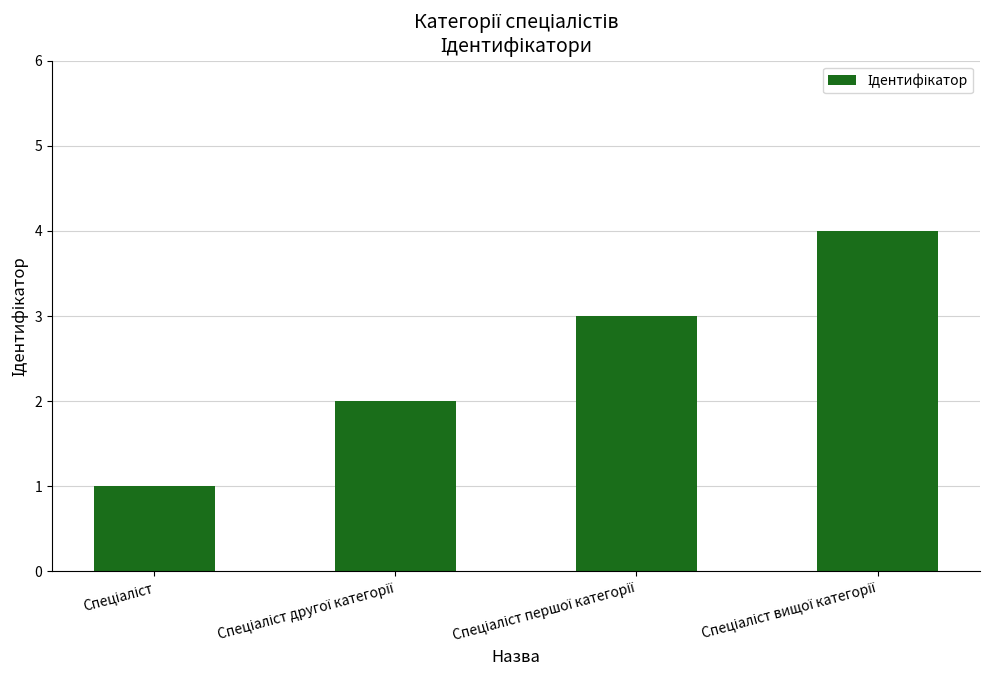

What is the greatest value displayed?

4